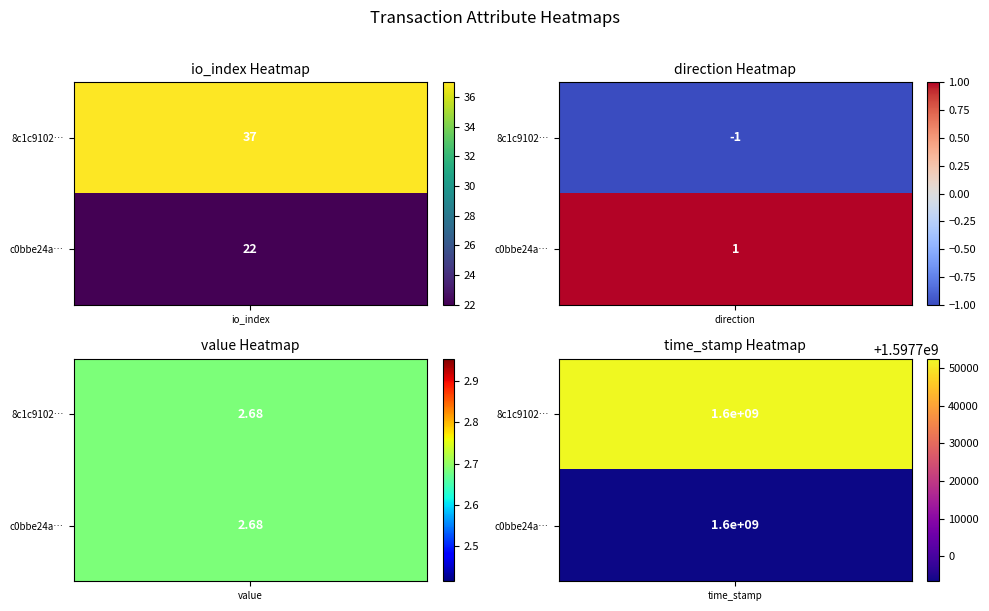

Reading right to left, transcribe all the data shown in this chart.

8c1c9102de33b3b67993522e2d5a9b06c24ecbd: time_stamp=1597752400.0	value=2.7	io_index=37.0	direction=-1.0
c0bbe24af2504bb35ccd4fdf774a99f3d8d49e5: time_stamp=1597693420.0	value=2.7	io_index=22.0	direction=1.0